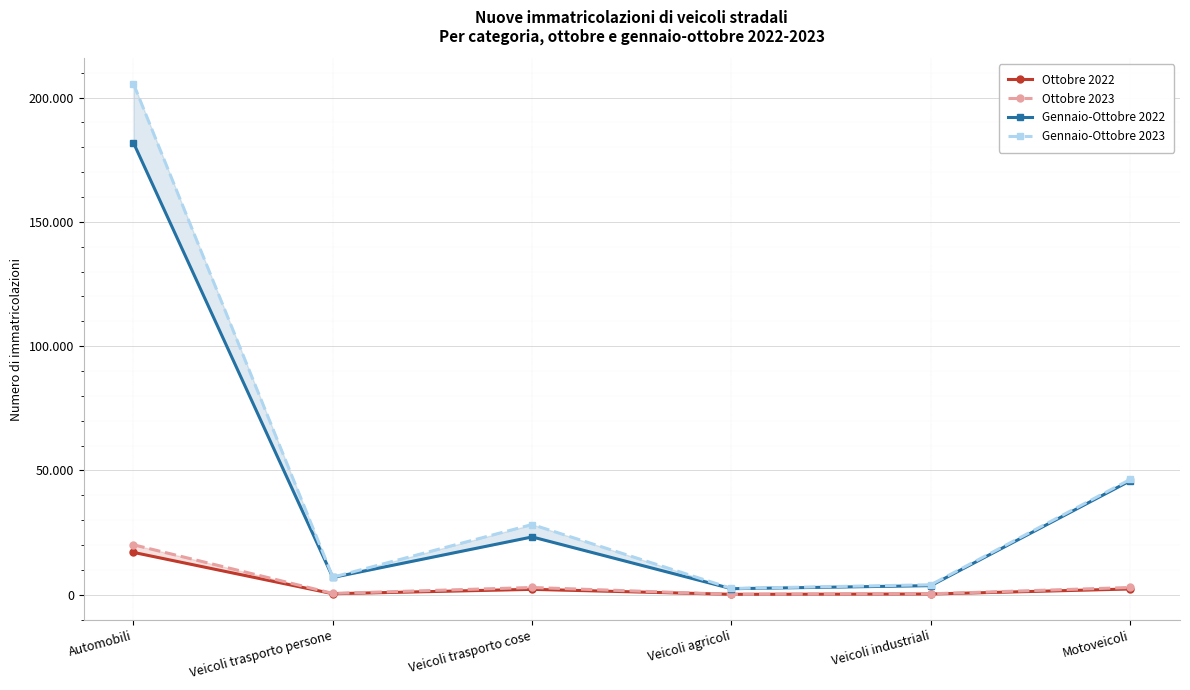

What is the label of the 6th point from the left?

Motoveicoli